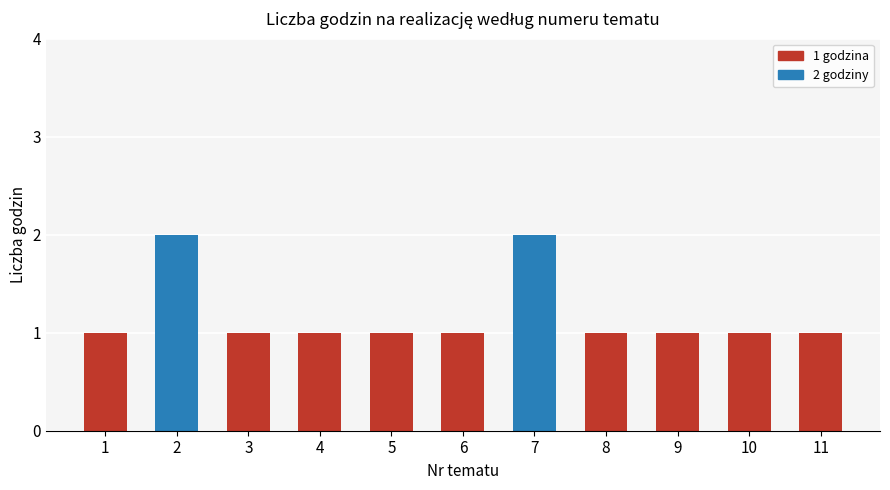

The value at 5 is 1. True or false?

True